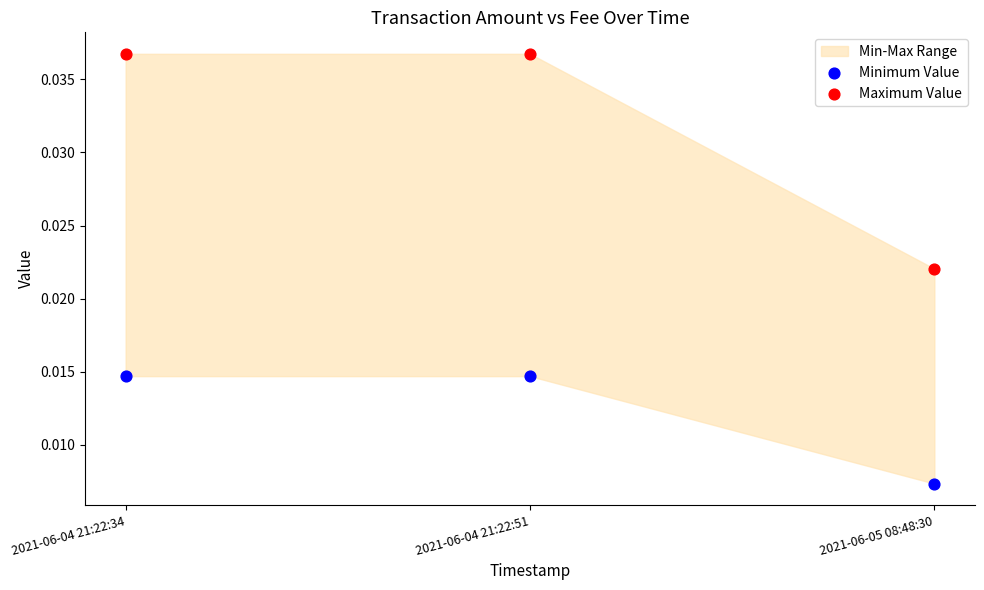

Which series contains the highest Y value?

Maximum Value